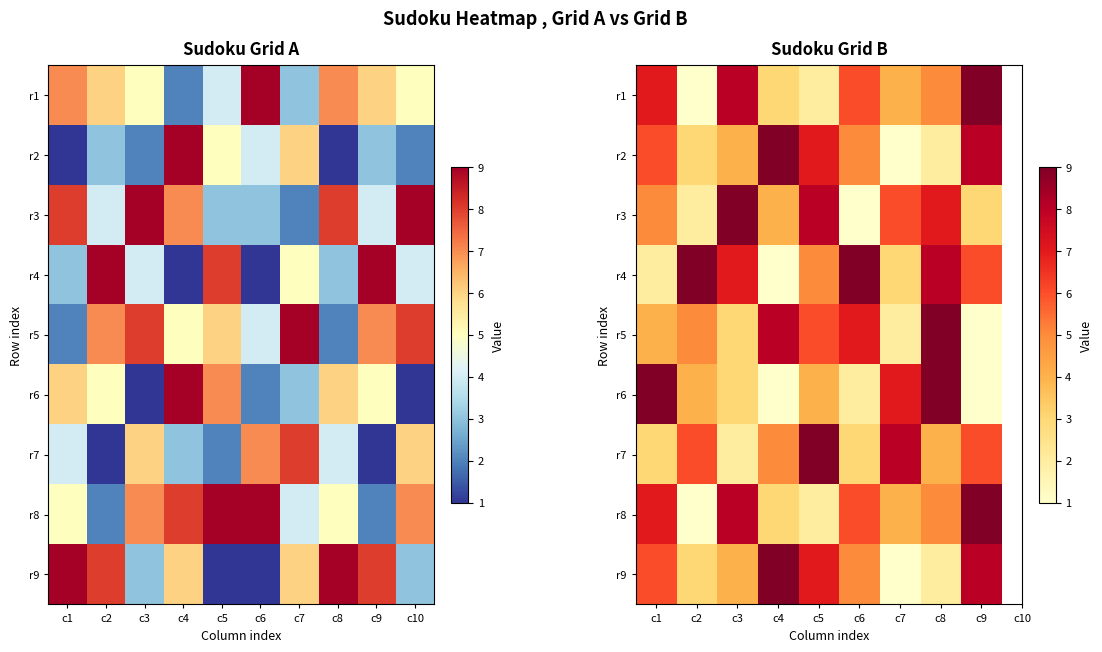

At which category is the sum across all series the highest?

c8